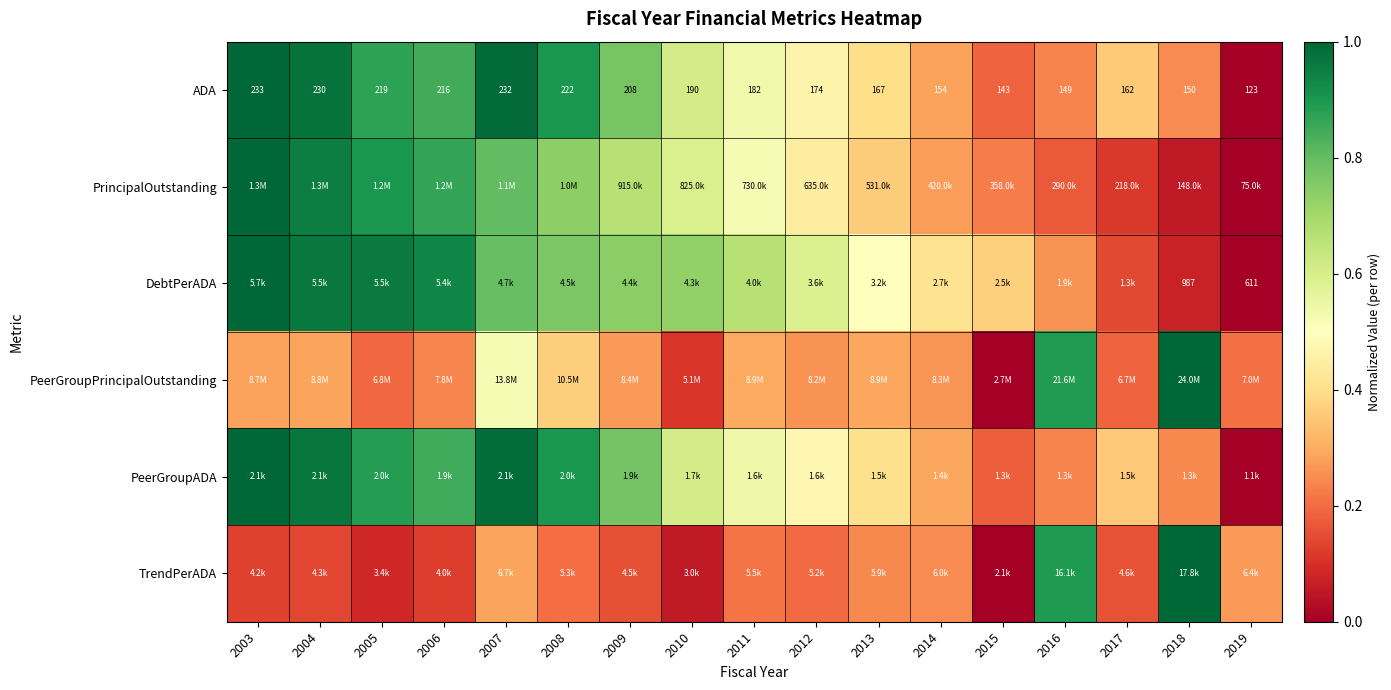

List the labels in order of TrendPerADA value, smallest first.

2015, 2010, 2005, 2006, 2003, 2004, 2009, 2017, 2012, 2008, 2011, 2013, 2014, 2019, 2007, 2016, 2018